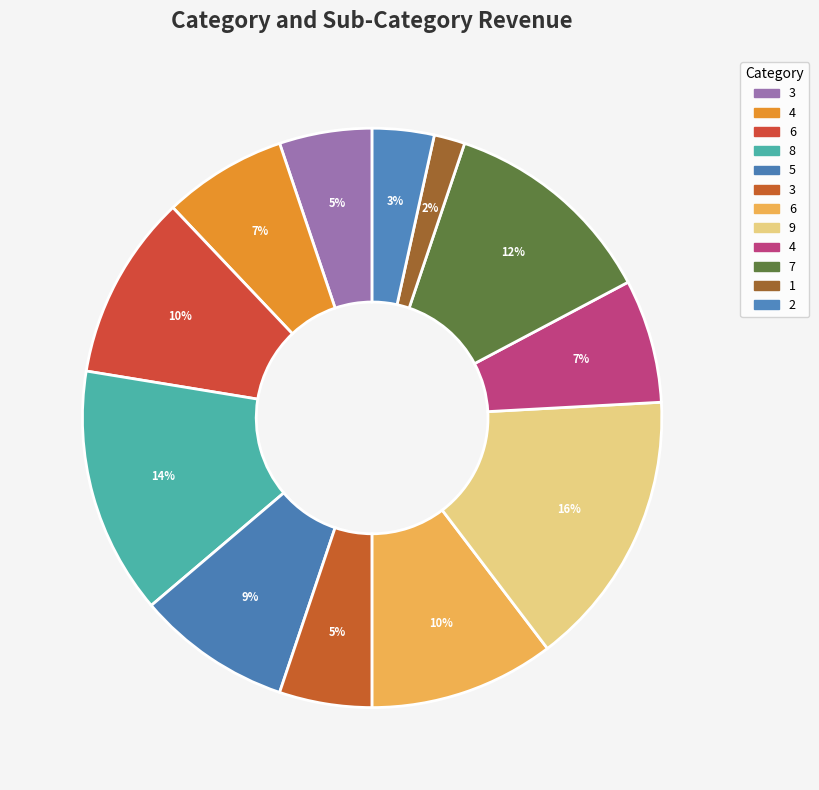

How many slices are in this pie chart?

12